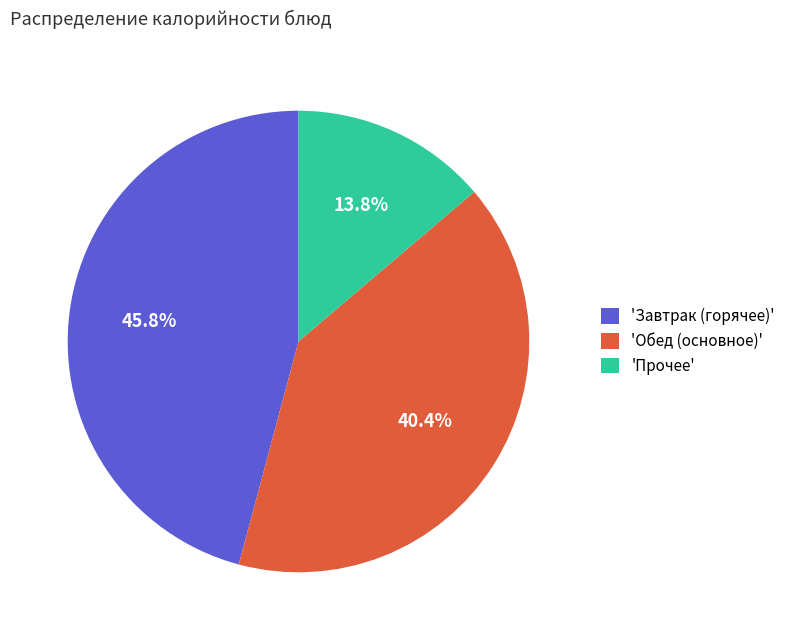

Which slice is the smallest?

'Прочее'